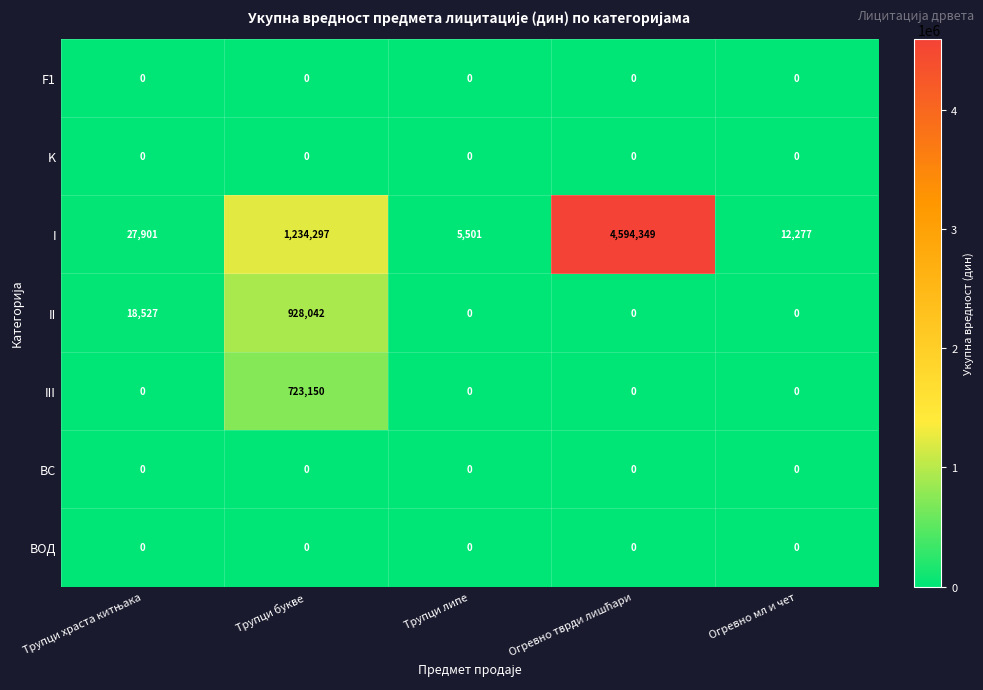

What is the maximum value for II?

928042